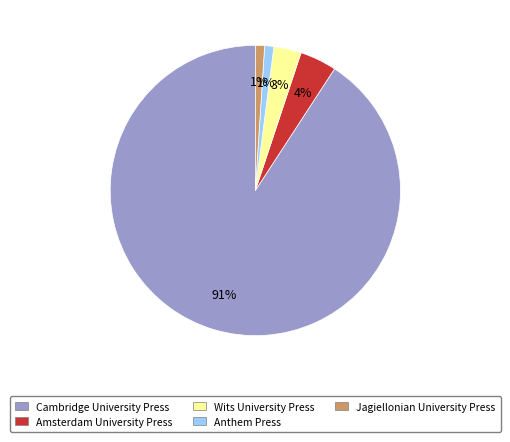

Count the number of slices in the pie.

5